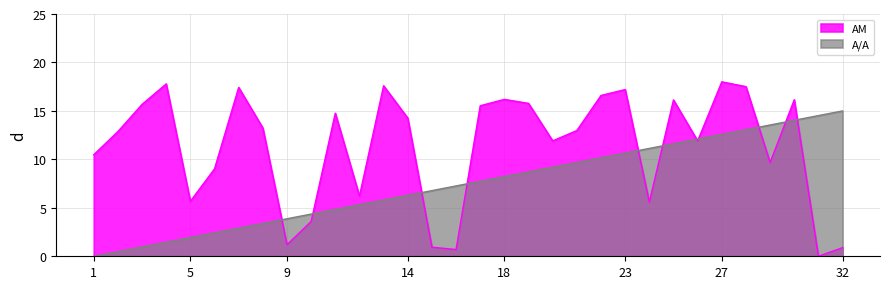

How many categories are shown in the chart?

32